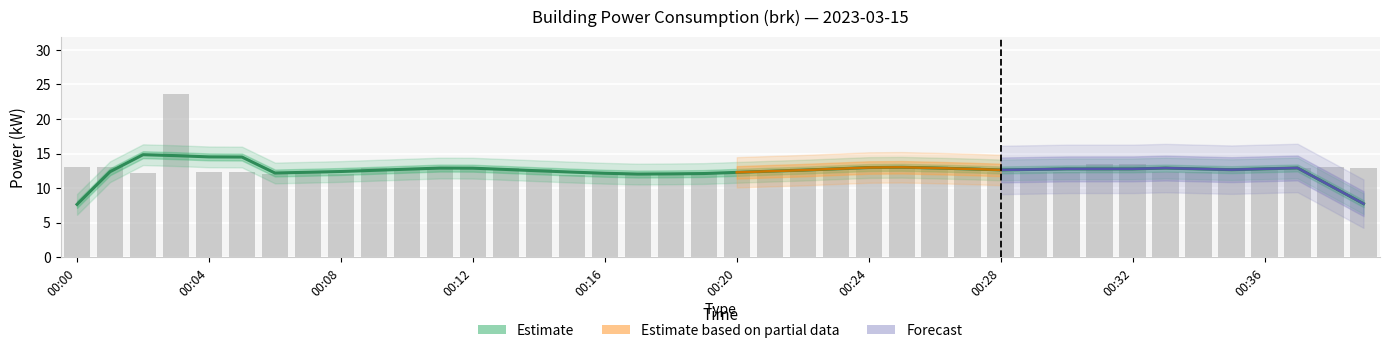

Are the bars grouped side by side (vs. stacked)?

No